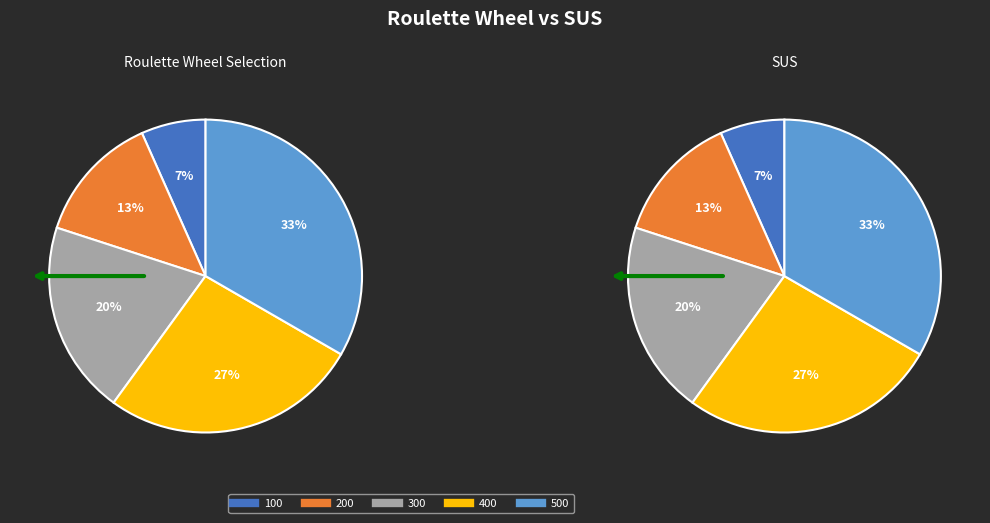

What is the largest slice in the pie chart?

500